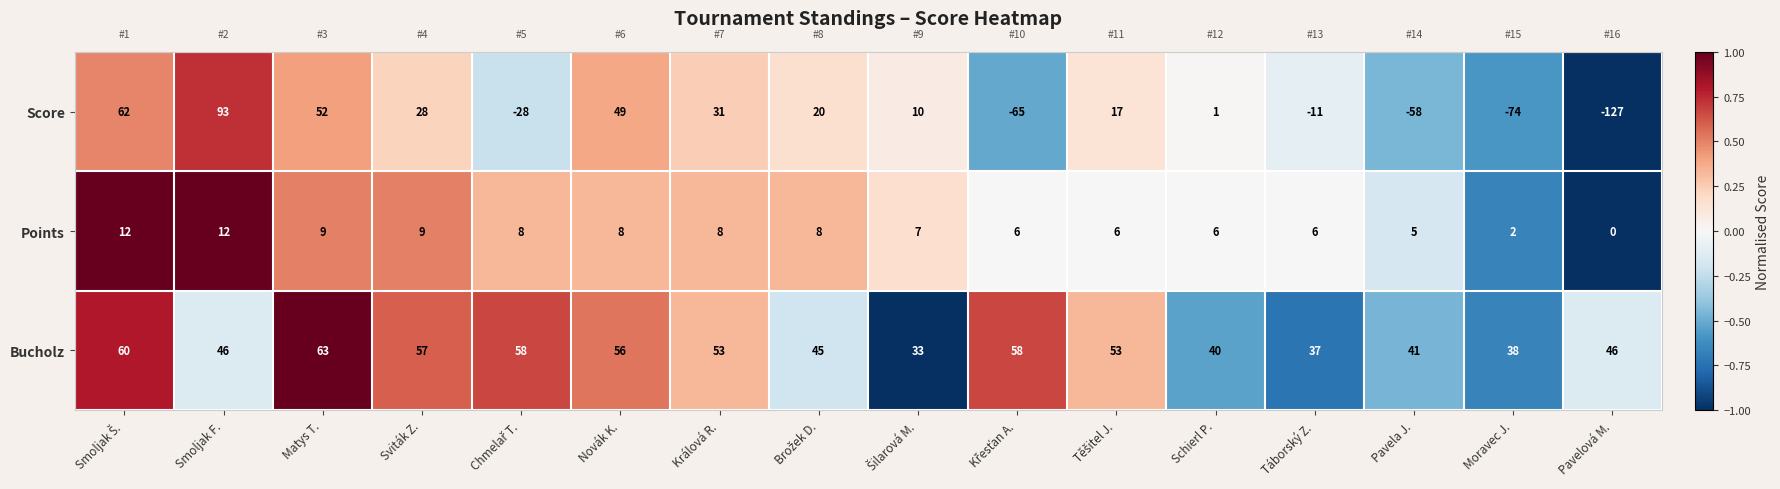

Is it true that Score equals 52 at Matys T.?

True